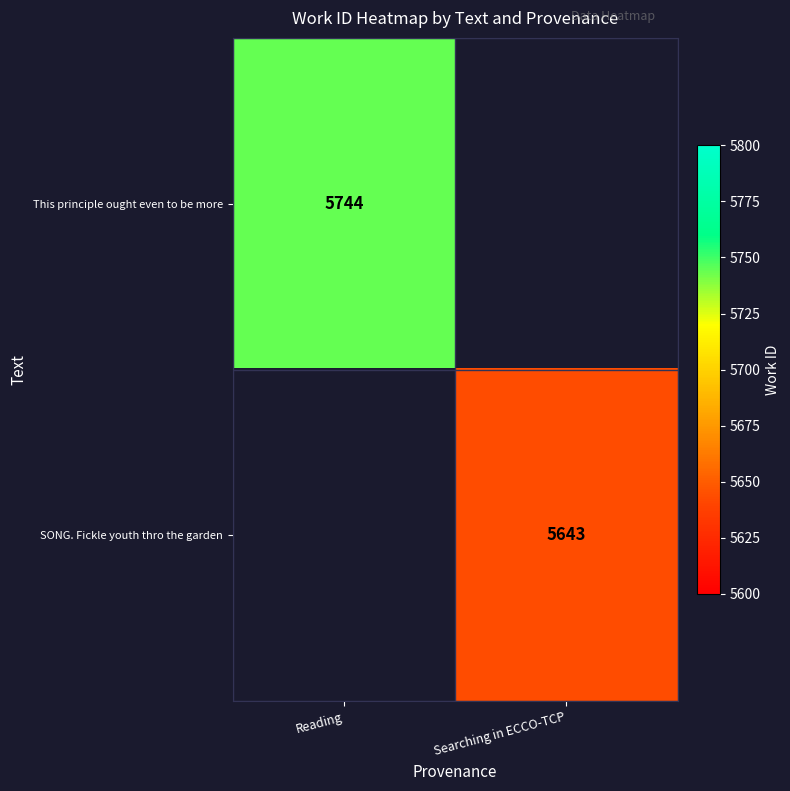

The value of SONG. Fickle youth thro the garden at Searching in ECCO-TCP is 2630.8. True or false?

False